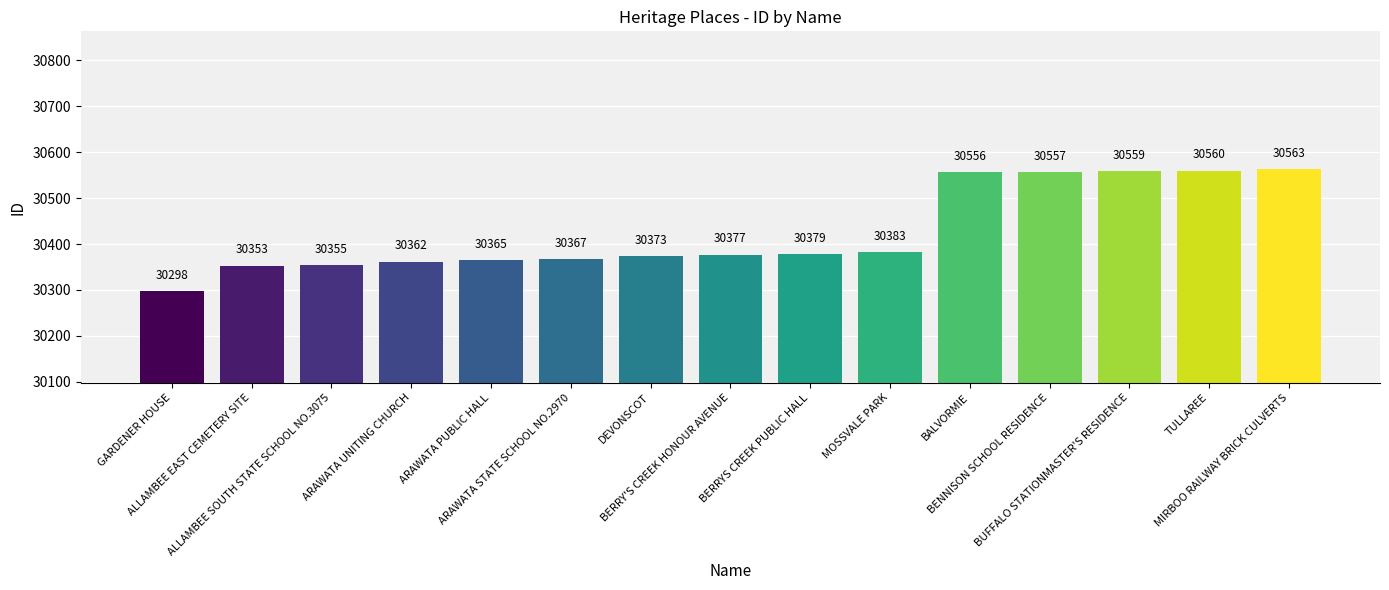

Which label corresponds to the smallest value in the chart?

GARDENER HOUSE